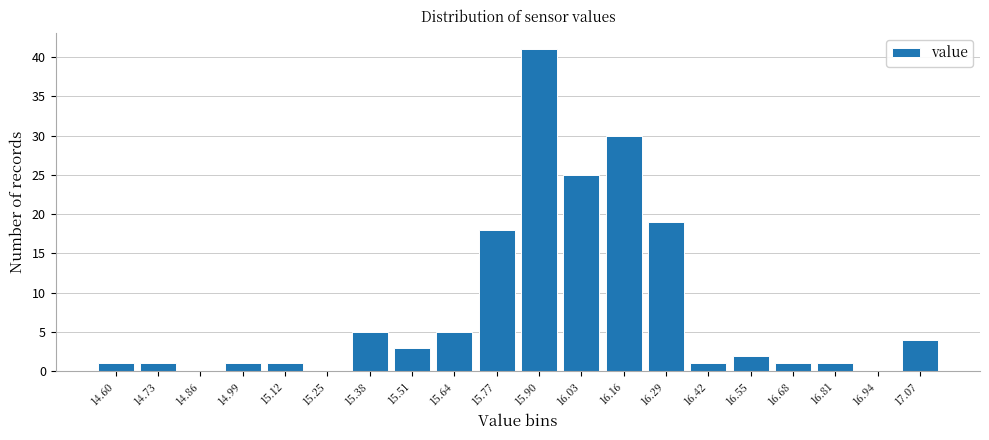

Reading right to left, extract all data points from this chart.

17.07=4	16.94=0	16.81=1	16.68=1	16.55=2	16.42=1	16.29=19	16.16=30	16.03=25	15.90=41	15.77=18	15.64=5	15.51=3	15.38=5	15.25=0	15.12=1	14.99=1	14.86=0	14.73=1	14.60=1